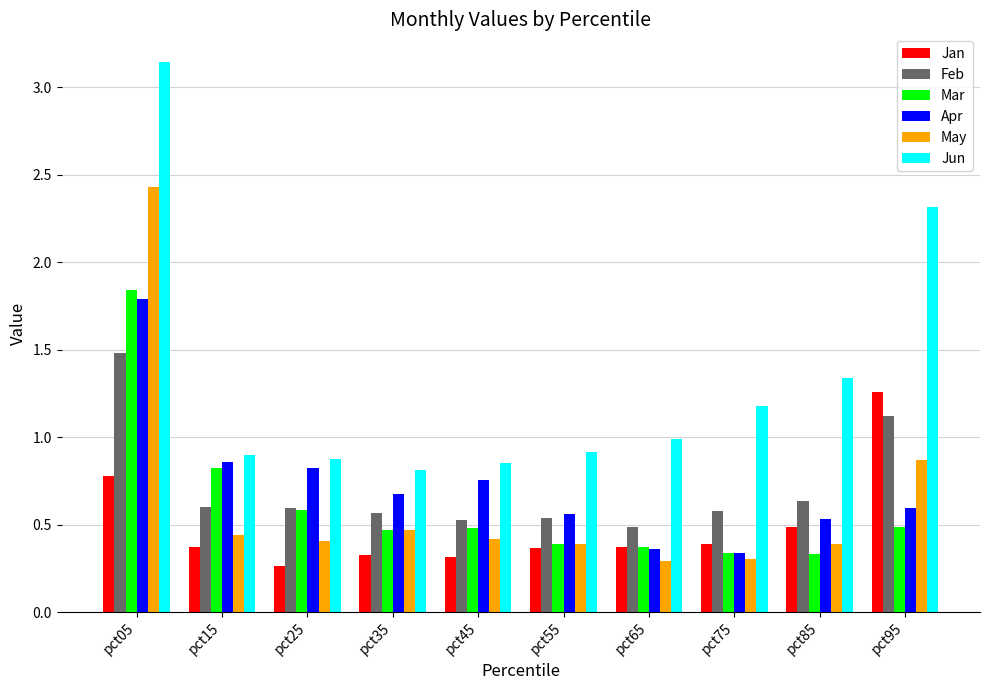

Where is Apr nearest to the value 1?

pct15